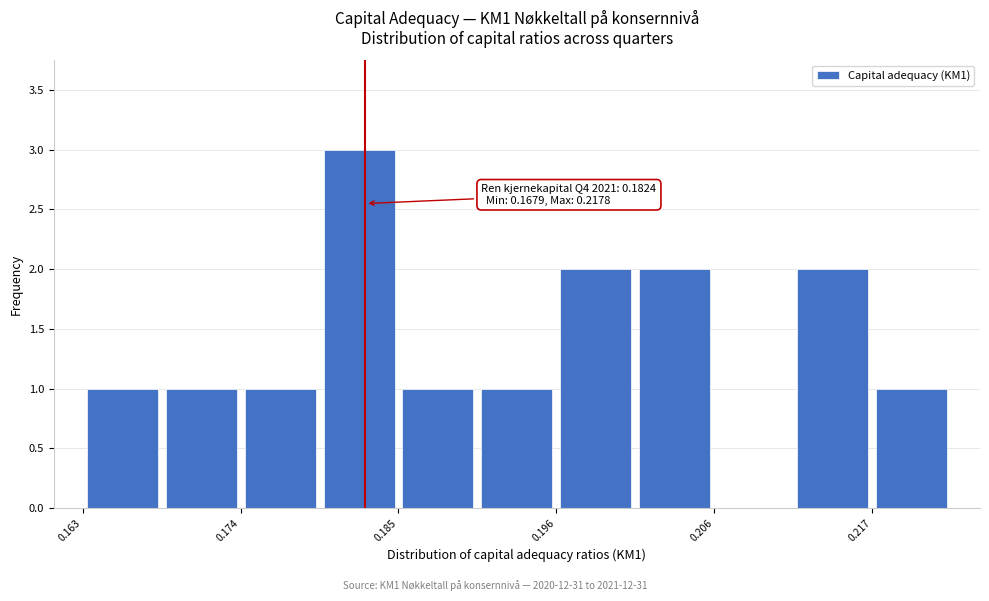

Read against the x-axis, roughly where is the centre of the tallest bar?

0.182